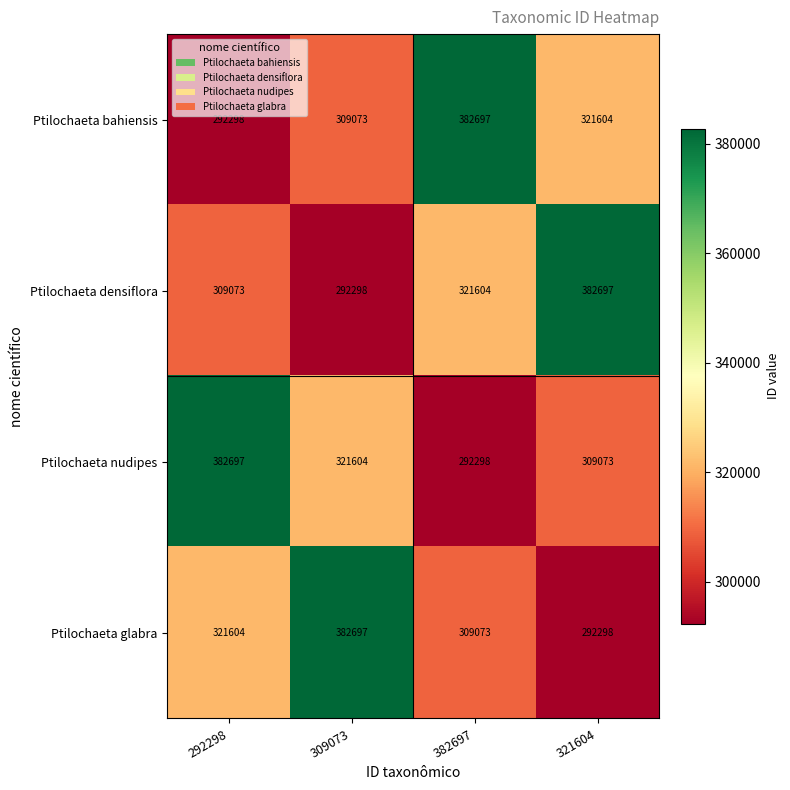

What is the sum of the Ptilochaeta bahiensis values at 382697 and 292298?

674995